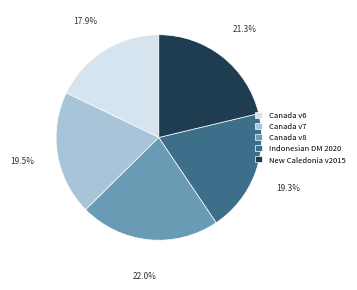

To the nearest percent, what is the average slice percentage?

20%